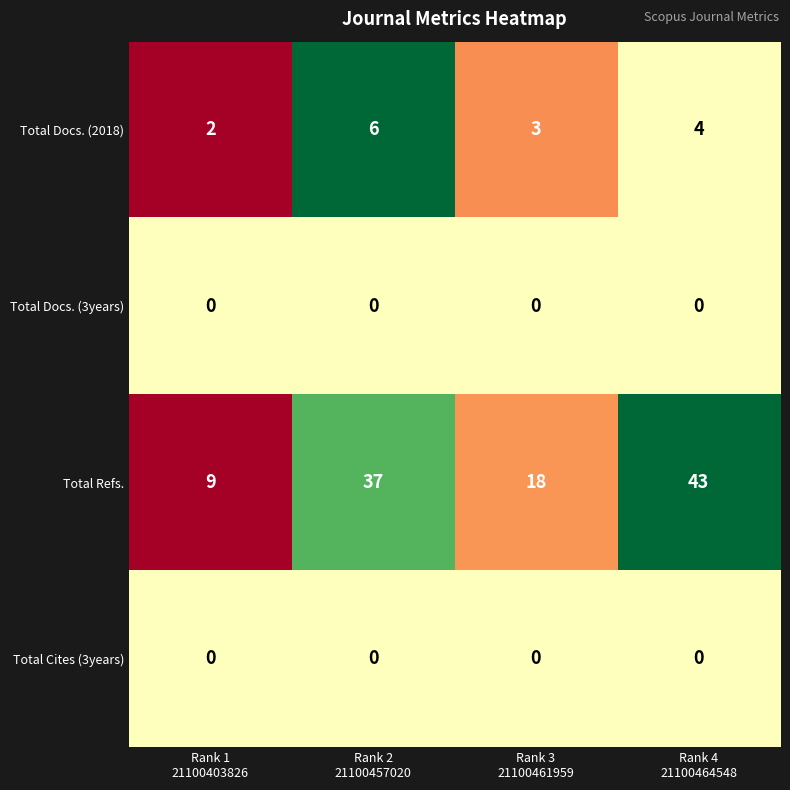

What is the total value across all series at Rank 2
21100457020?

43